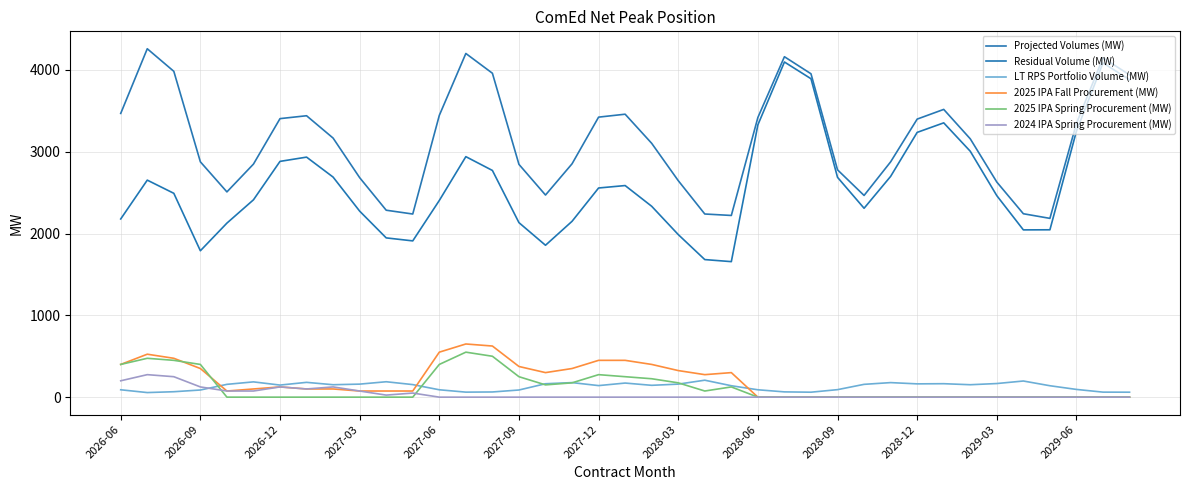

Rank the series by their maximum value, from highest to lowest.

Projected Volumes (MW), Residual Volume (MW), 2025 IPA Fall Procurement (MW), 2025 IPA Spring Procurement (MW), 2024 IPA Spring Procurement (MW), LT RPS Portfolio Volume (MW)